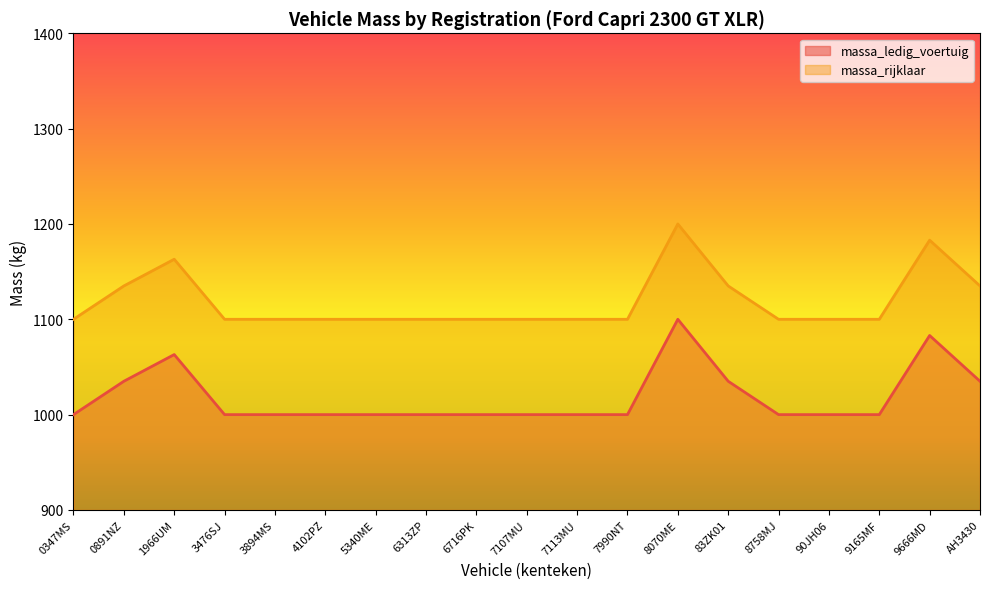

What is the difference between the maximum and second lowest values in the massa_ledig_voertuig series?

100